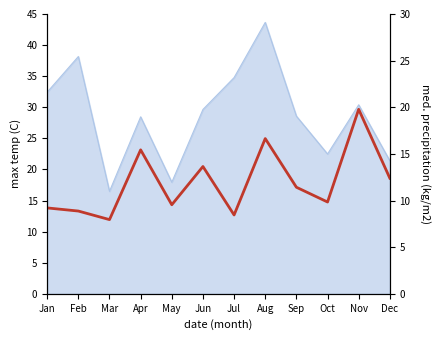

List the labels in order of value, smallest first.

Mar, Jul, Feb, Jan, May, Oct, Sep, Dec, Jun, Apr, Aug, Nov